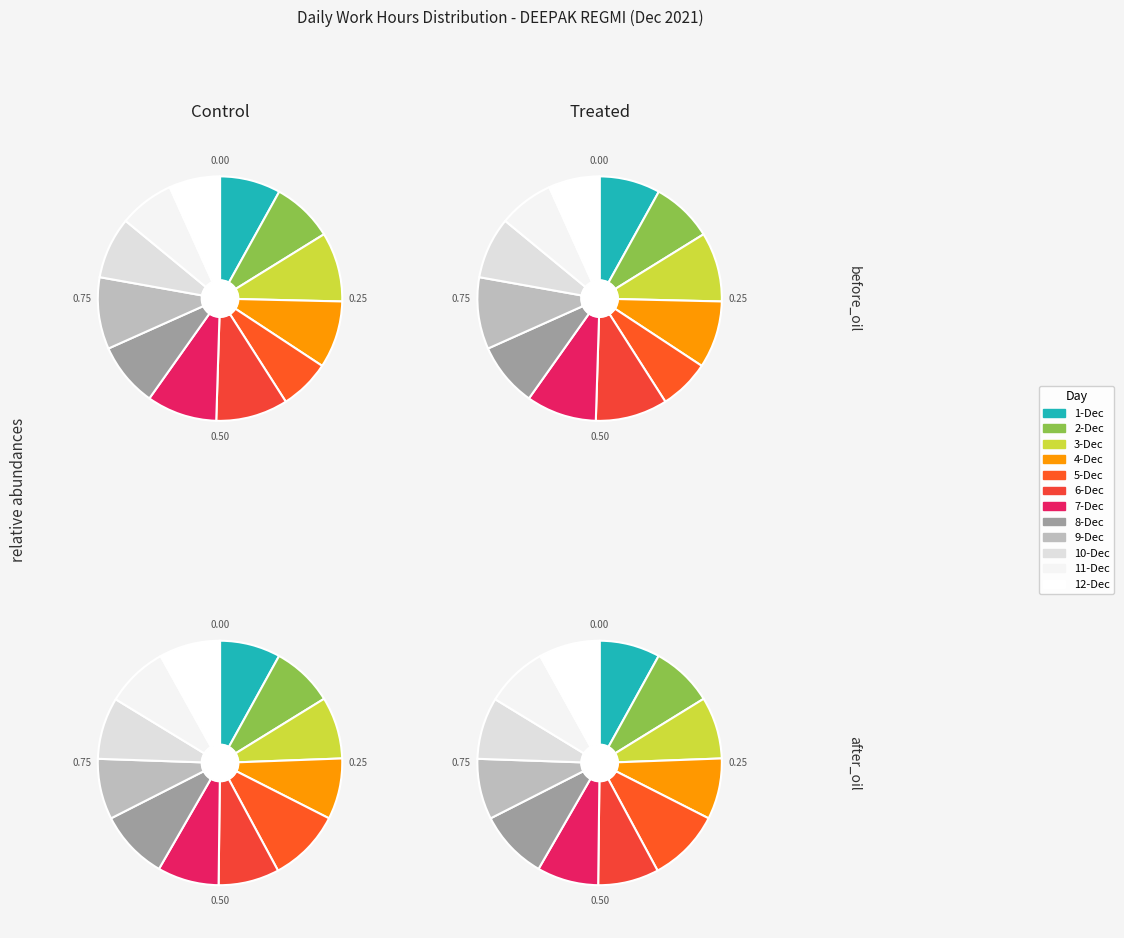

Is it true that 2-Dec_2 is 1% of the pie?

False